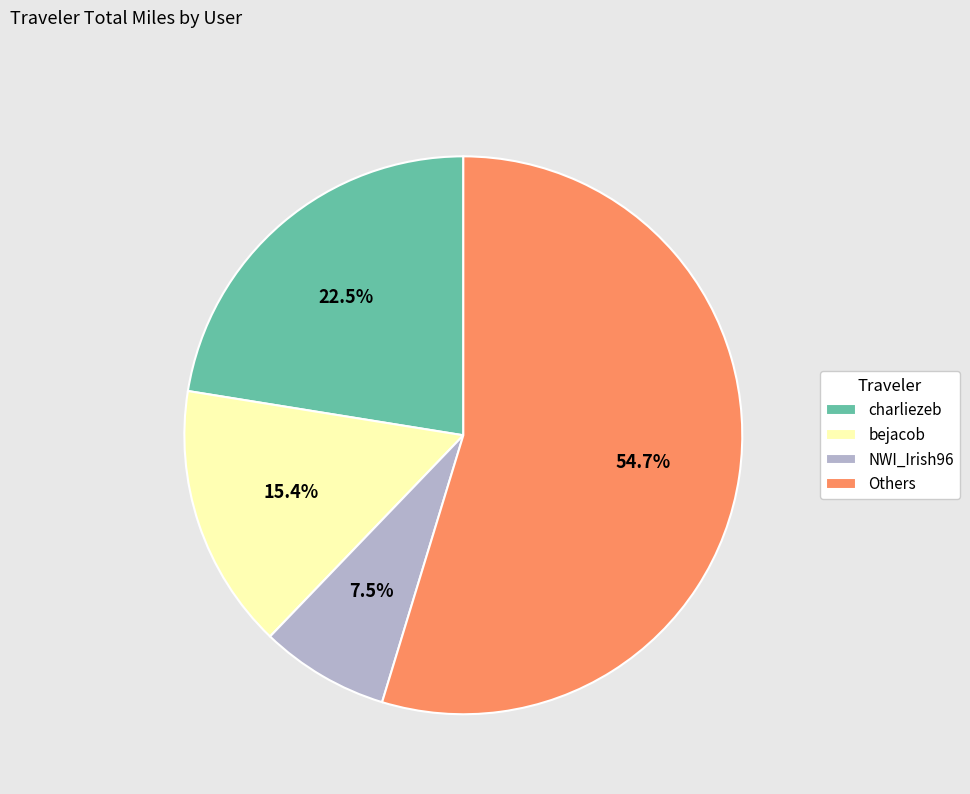

What portion of the pie excludes bejacob?

84.6%